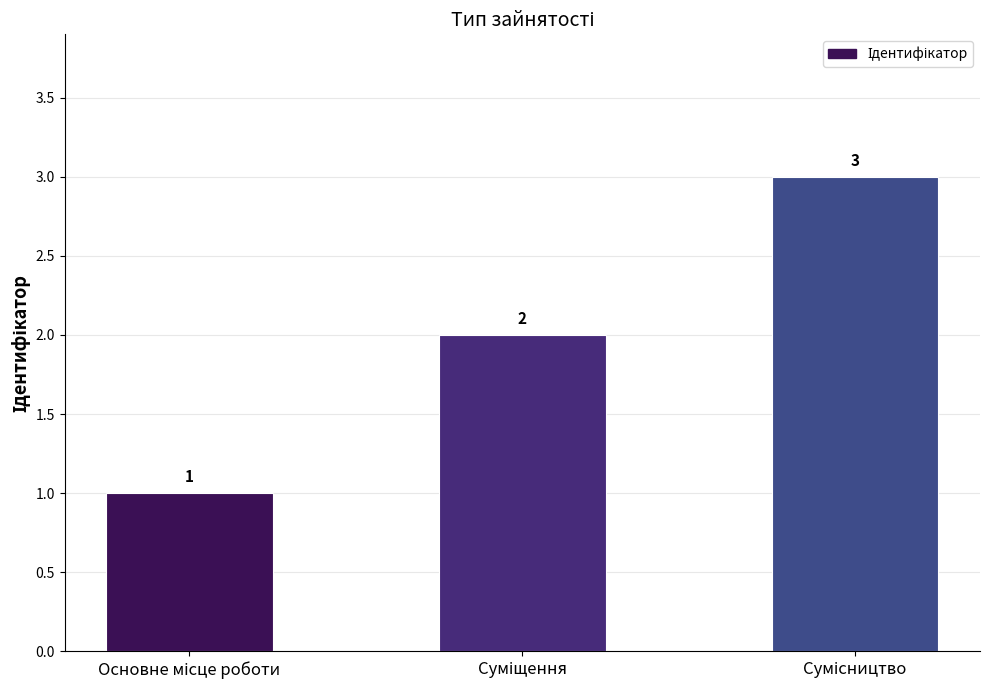

Count the number of data series in this chart.

1